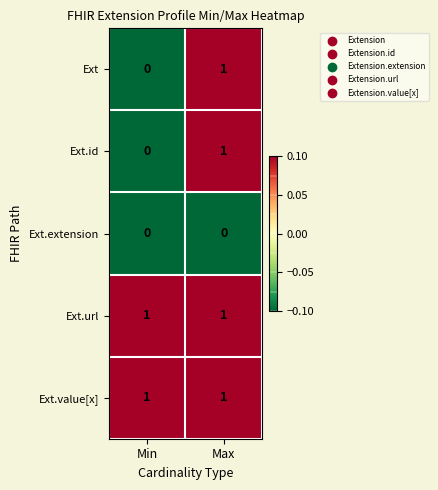

What is the maximum value shown in the chart?

1